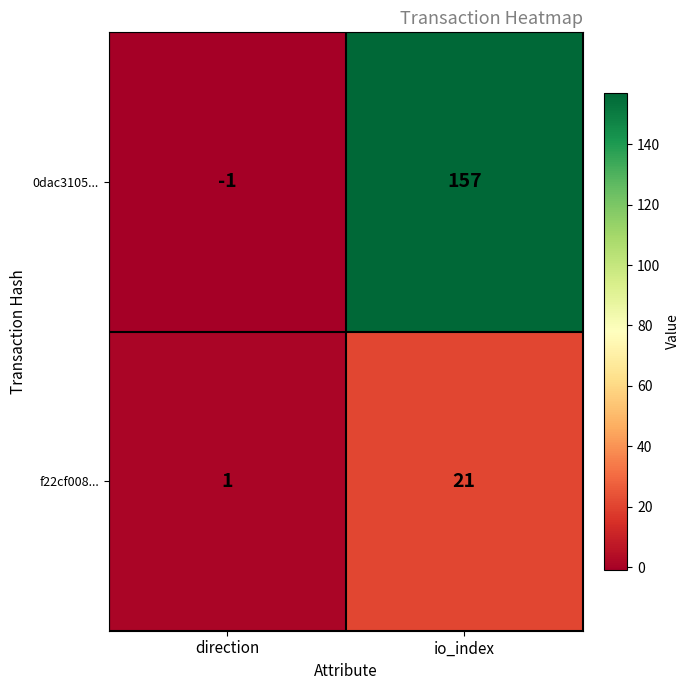

How many data points does each series have?

2